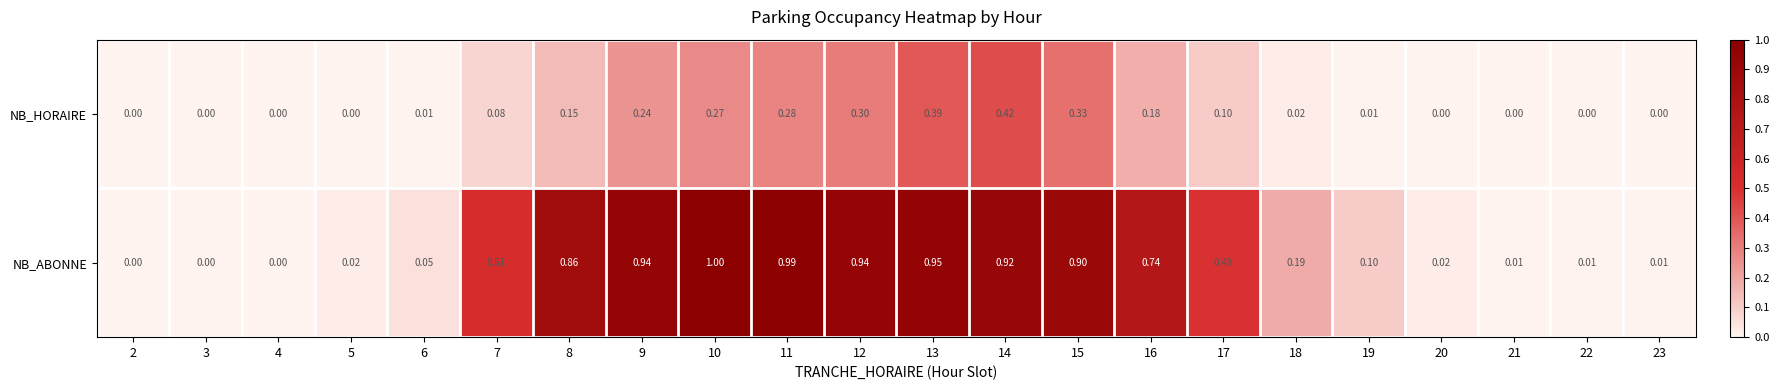

Which series has the largest range (max minus min)?

NB_ABONNE